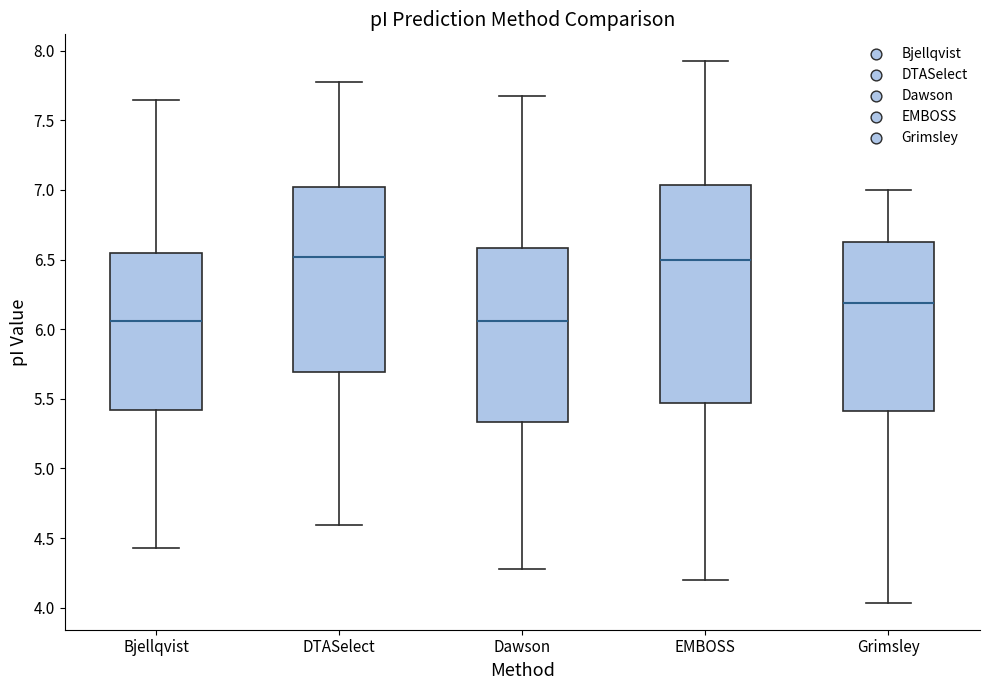

Where does the upper whisker of the box for EMBOSS end on the y-axis? The values are not printed on the chart, so give them approximately, as read against the axis.

7.90